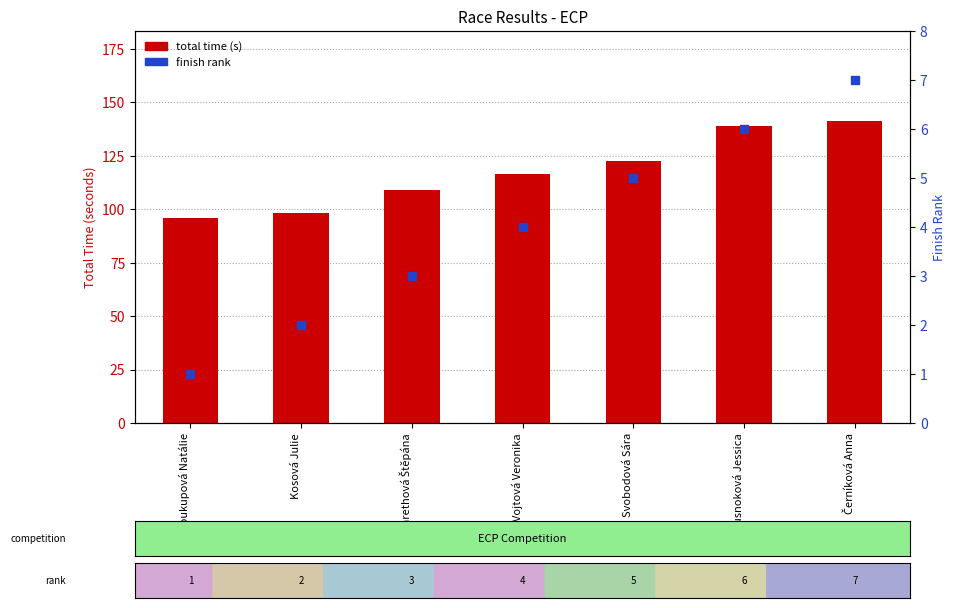

Which series has the largest Y range (max minus min)?

total time (s)